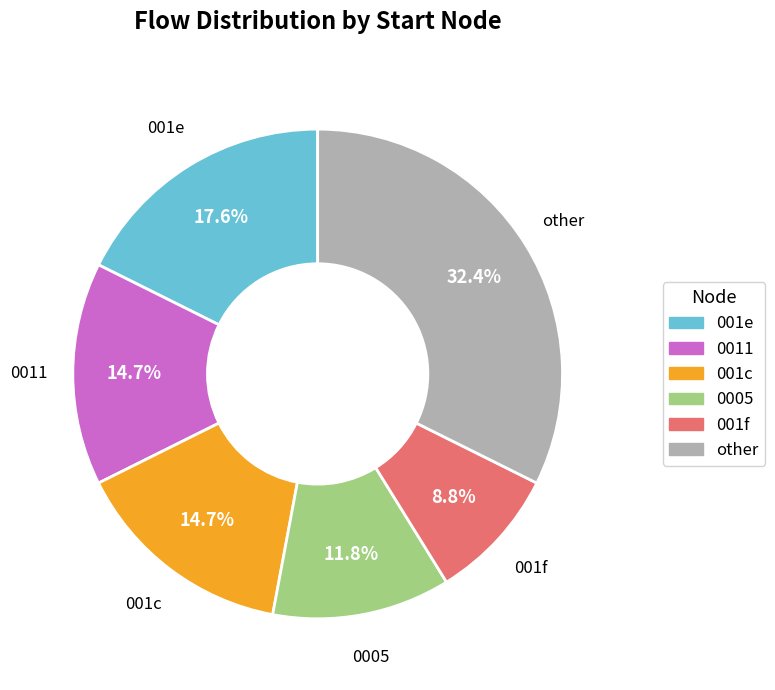

How many segments does this pie chart have?

6